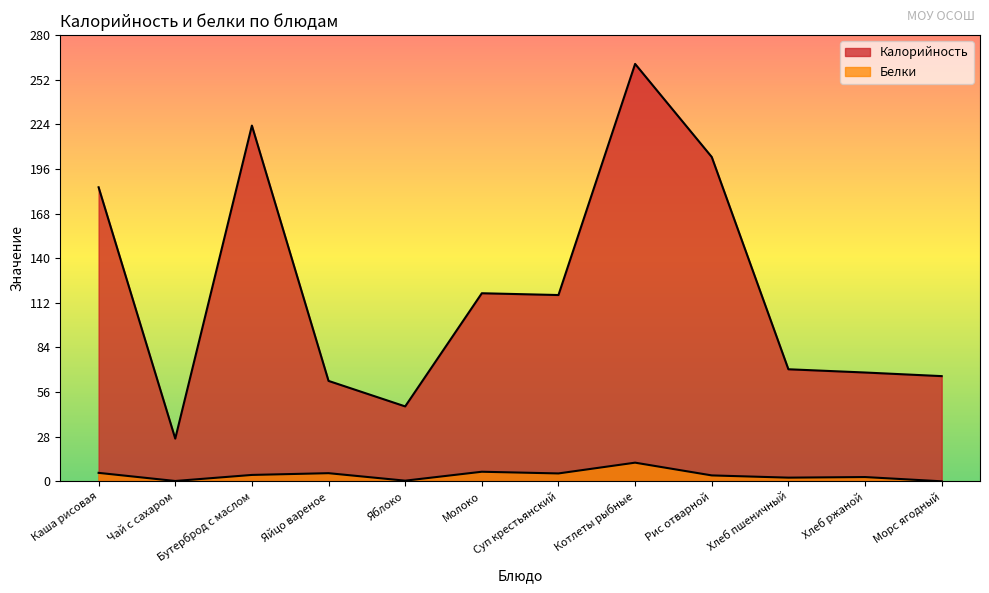

Which series has the largest total across all categories?

Калорийность